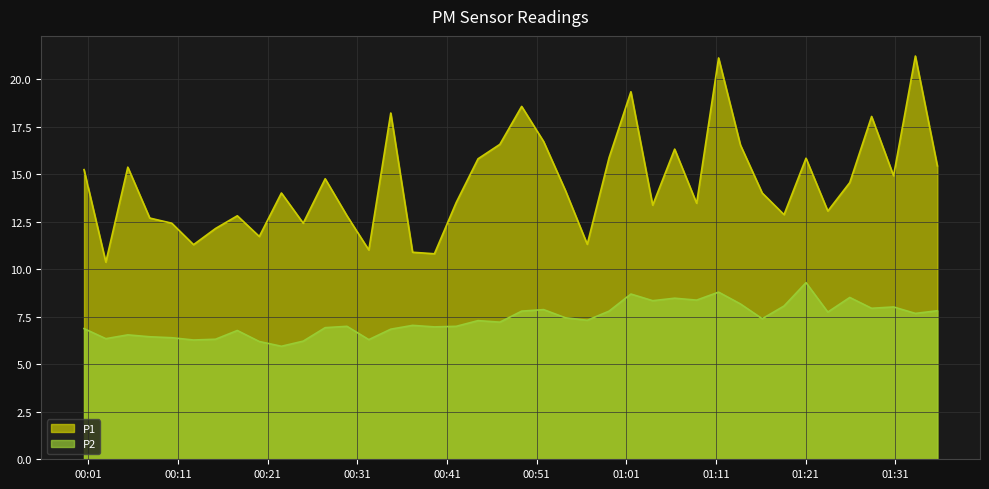

What is the highest value of the P1 series?

21.2